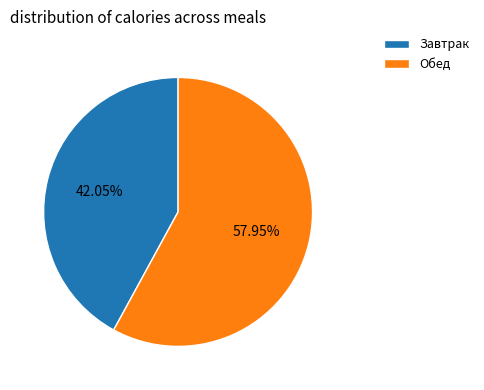

What percentage is the Завтрак slice, to the nearest percent?

42%